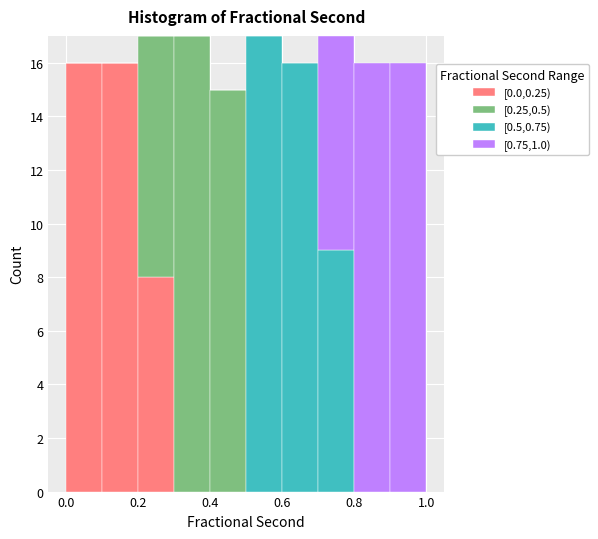

What is the total height of the stacked bar covering 0.3 to 0.4 on the x-axis? The values are not printed on the chart, so give them approximately, as read against the axis.

17